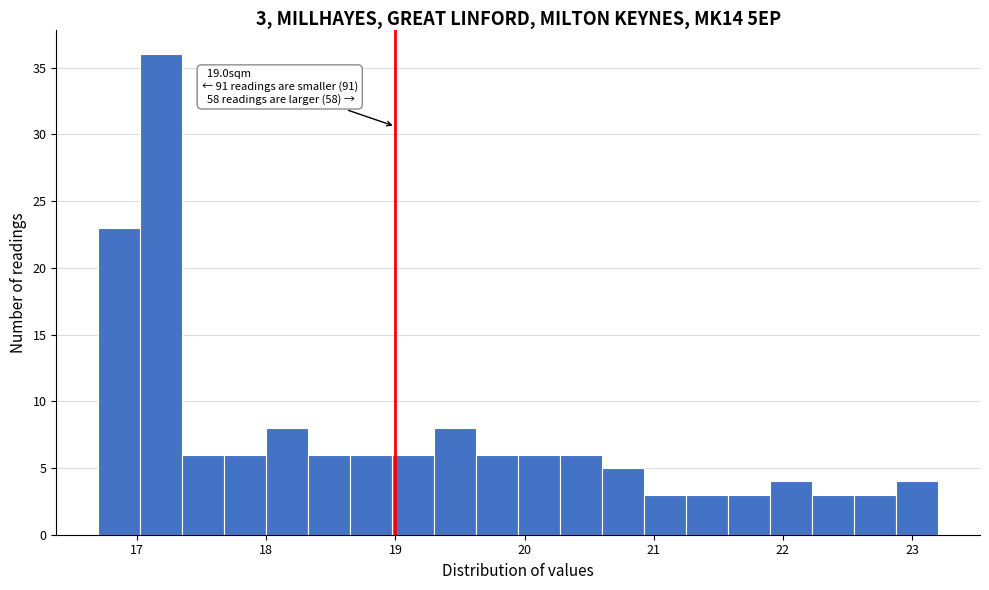

Read against the x-axis, roughly where is the centre of the tallest bar?

17.2